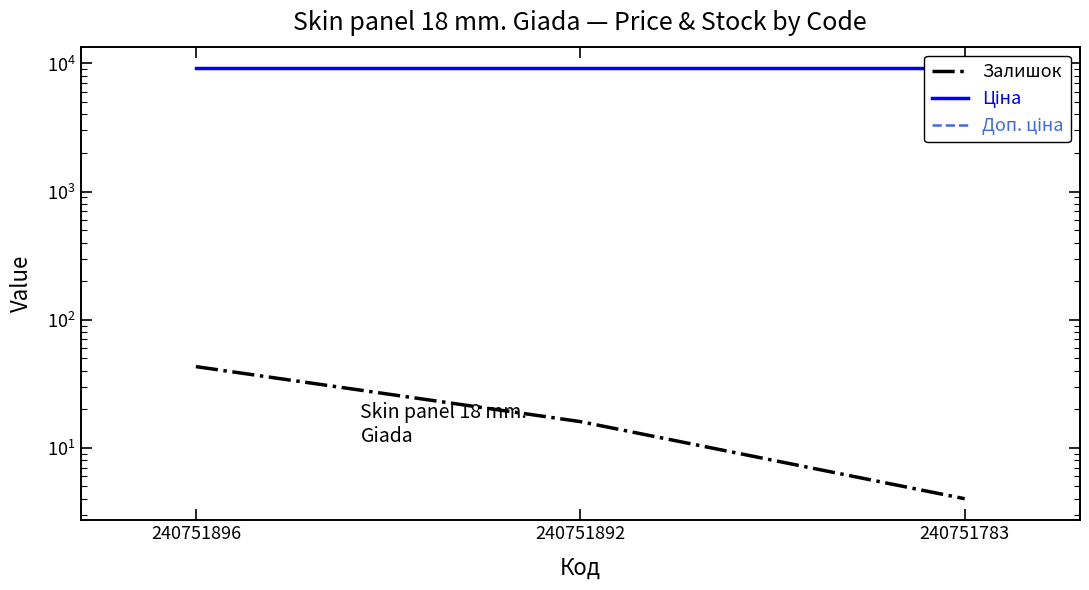

What value does the Доп. ціна series have at 240751783?

9185.9